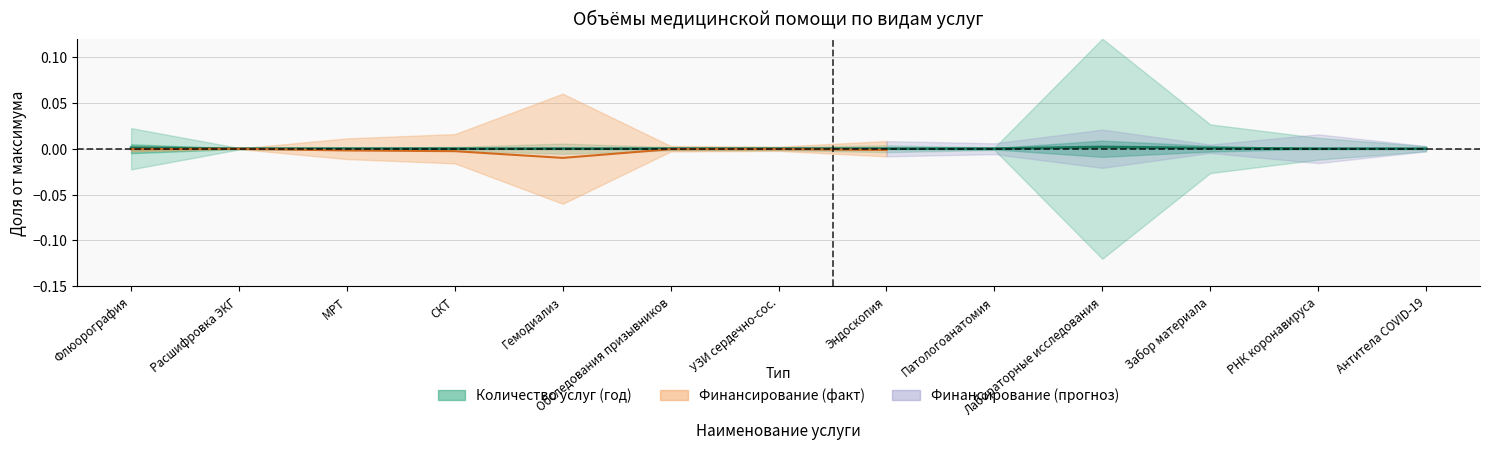

Between Флюорография and Гемодиализ, which is larger?

Флюорография